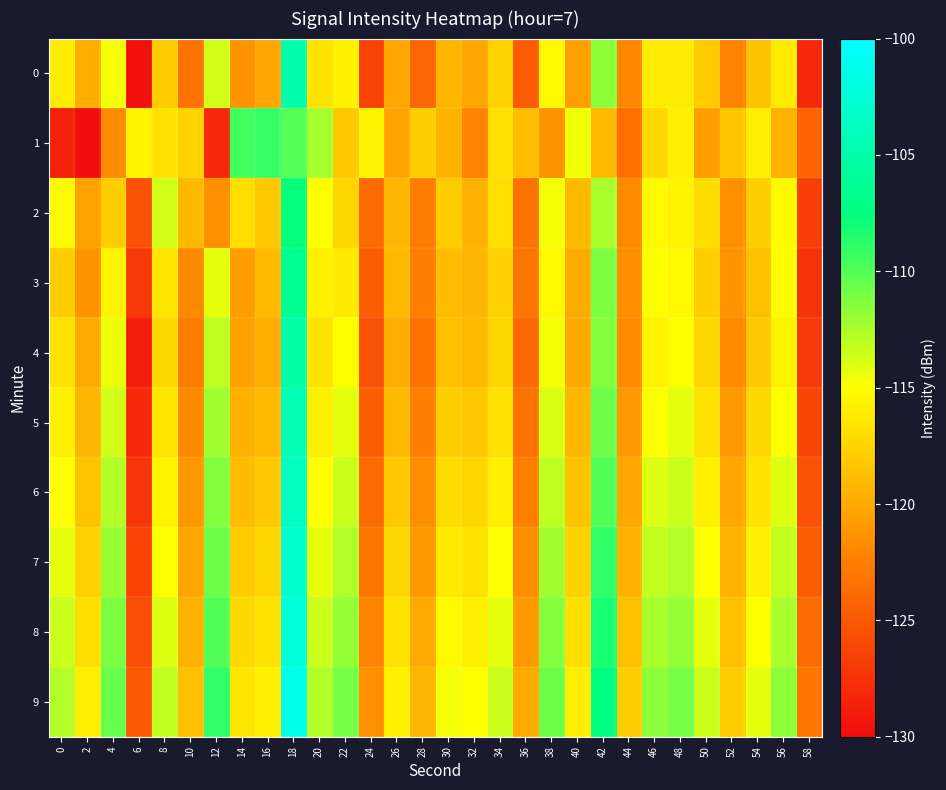

Which series has the largest total across all categories?

9